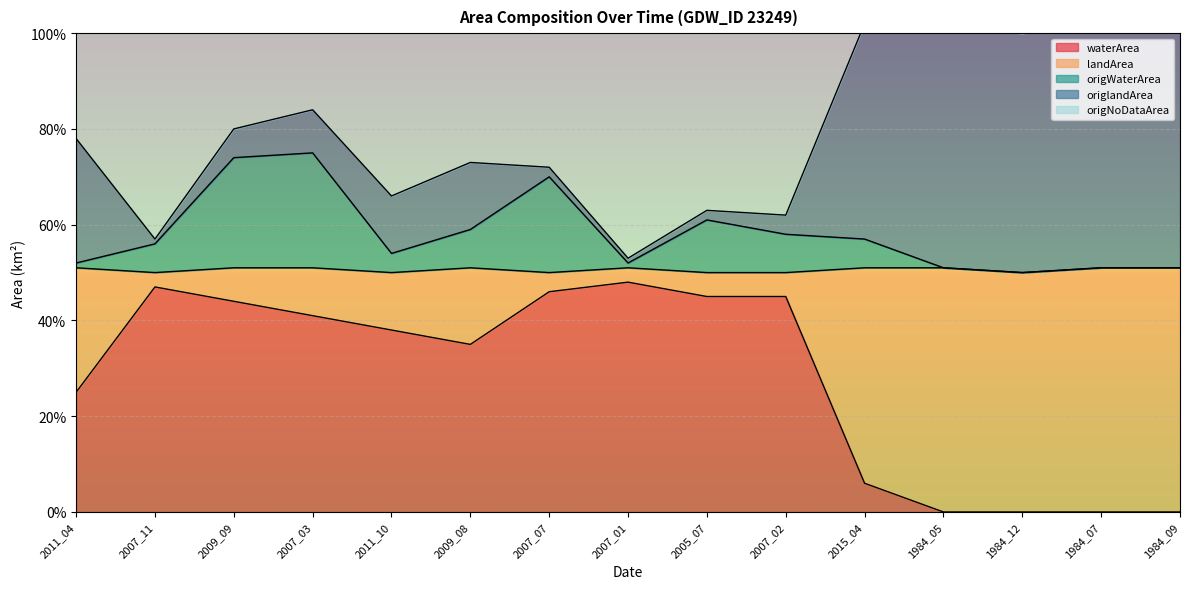

True or false: origWaterArea and waterArea cross at least once.

False